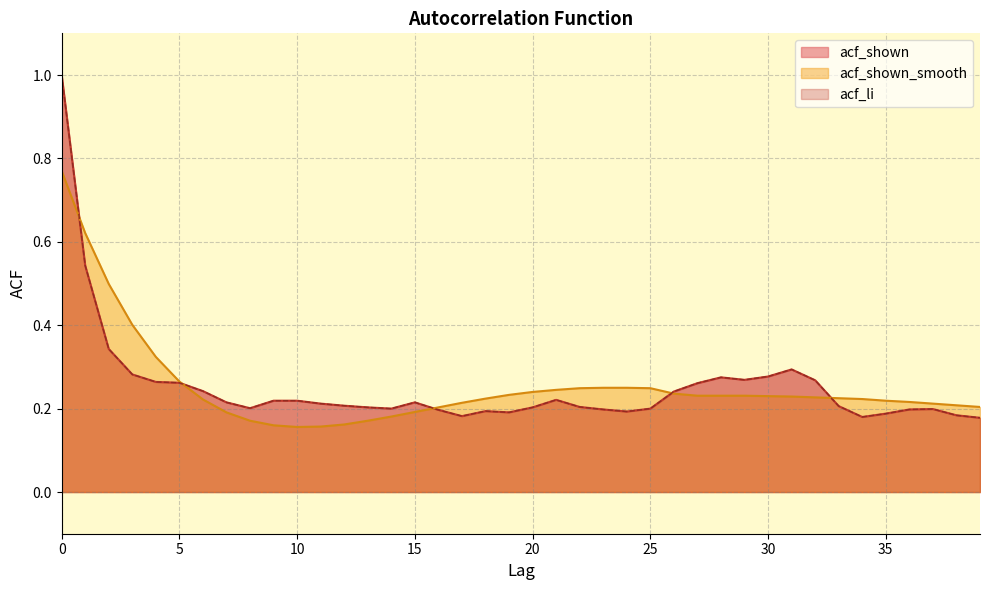

Rank the categories by acf_li value from lowest to highest.

39, 34, 17, 38, 35, 19, 24, 18, 16, 23, 36, 37, 14, 25, 8, 13, 20, 22, 33, 12, 11, 7, 15, 9, 10, 21, 26, 6, 27, 5, 4, 32, 29, 28, 30, 3, 31, 2, 1, 0